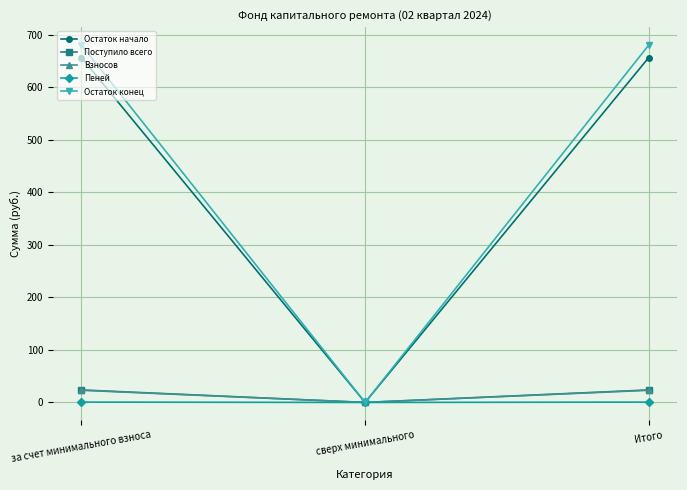

At which label does Остаток начало first exceed 656?

за счет минимального взноса